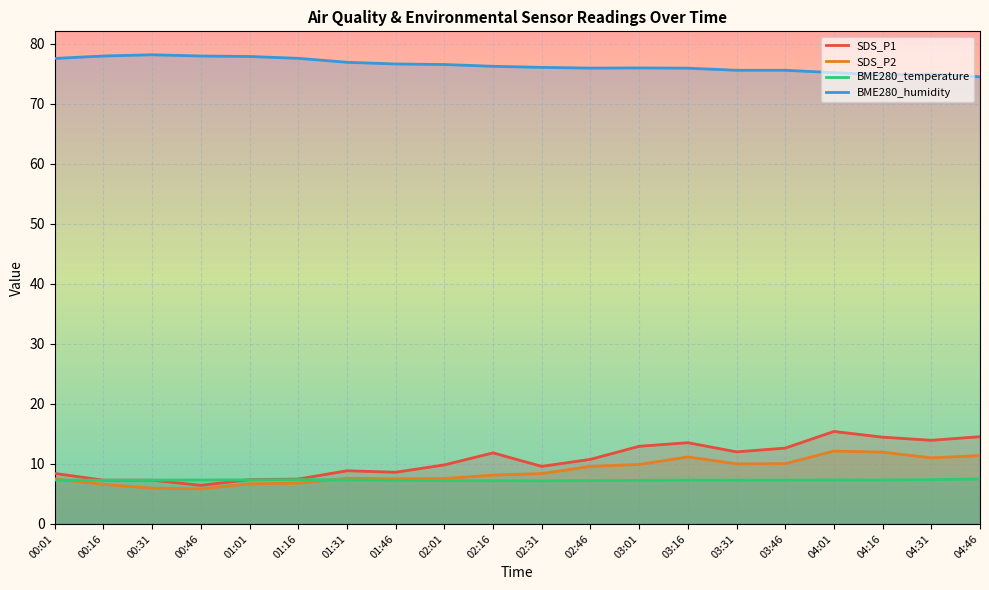

What is the sum of the BME280_humidity values at 00:31 and 02:31?

154.3